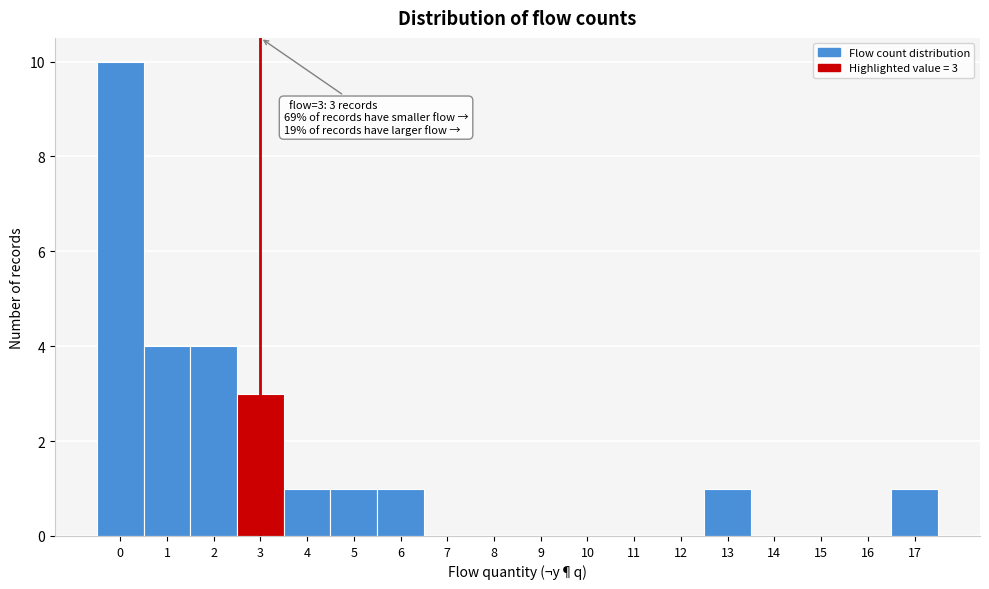

Over which range of the x-axis is the bar tallest?

-0.5 to 0.5